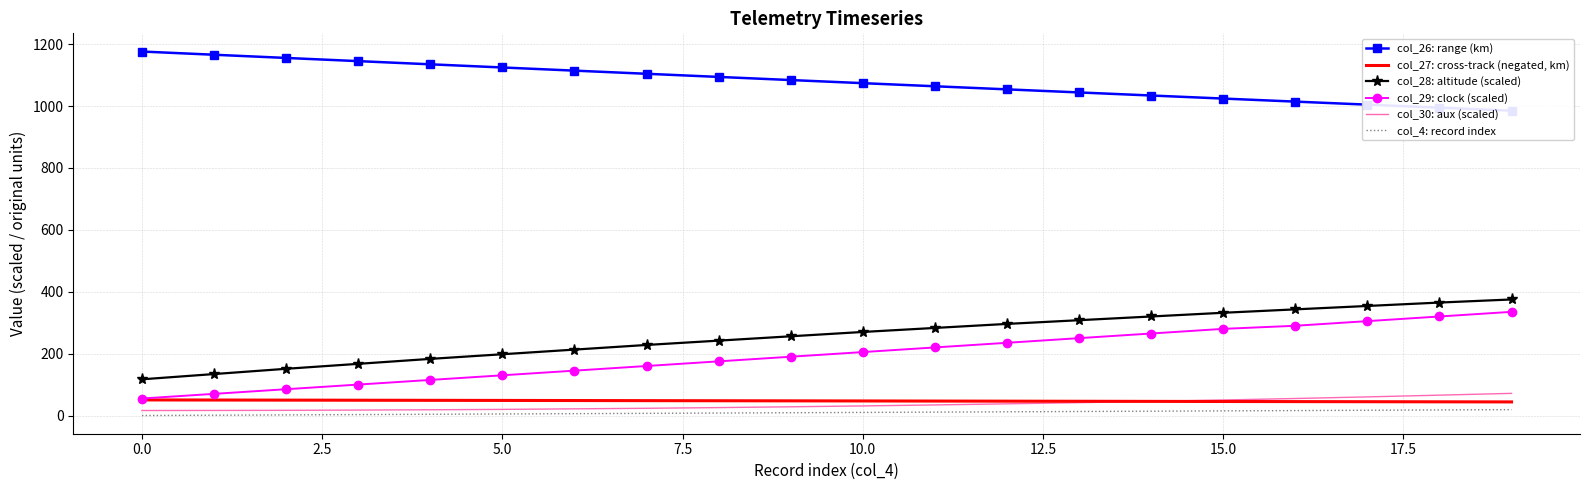

How many lines are shown in the chart?

6